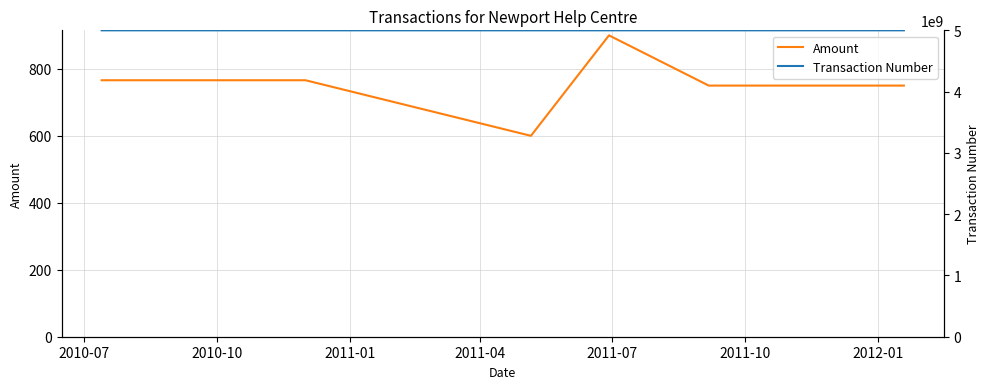

The Transaction Number series shows 7255166770.2 at 2010-10. True or false?

False